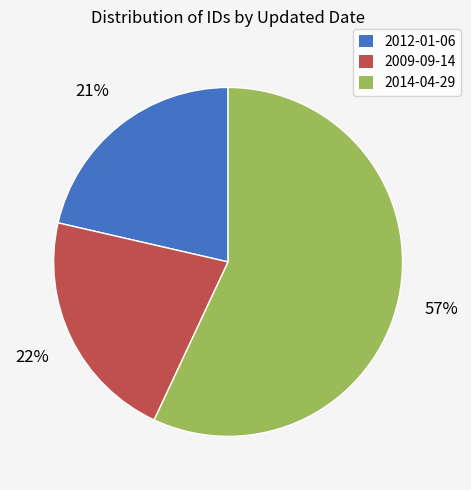

To the nearest percent, what portion does 2012-01-06 represent?

21%